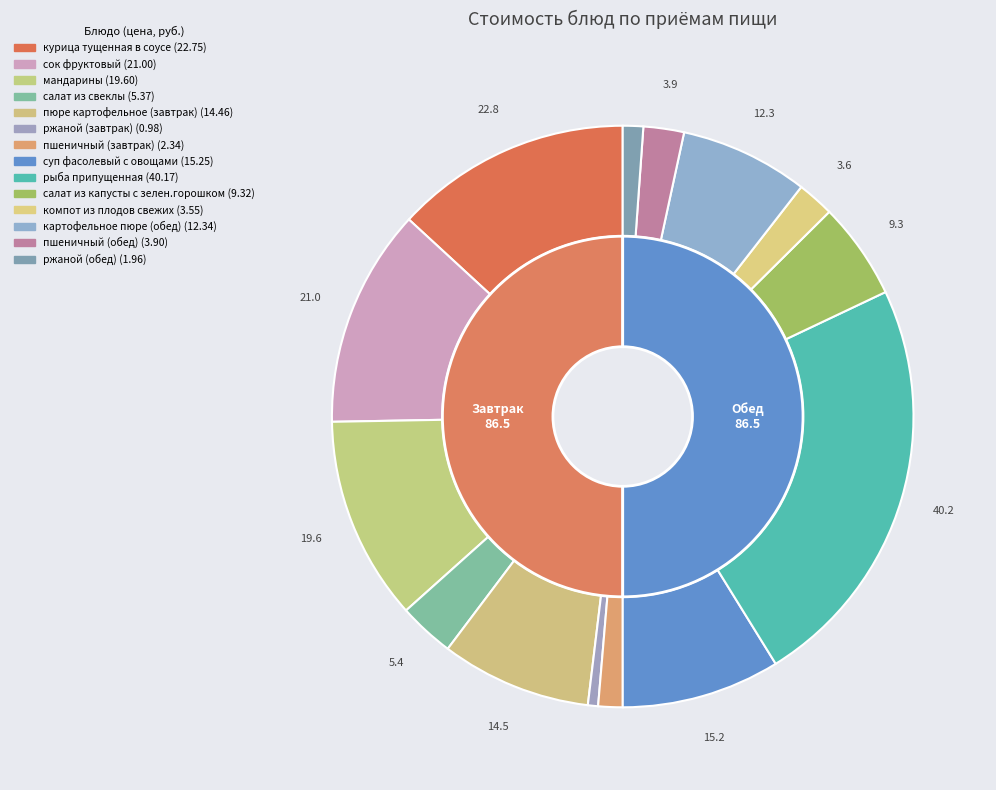

Does any single category account for the majority?

No